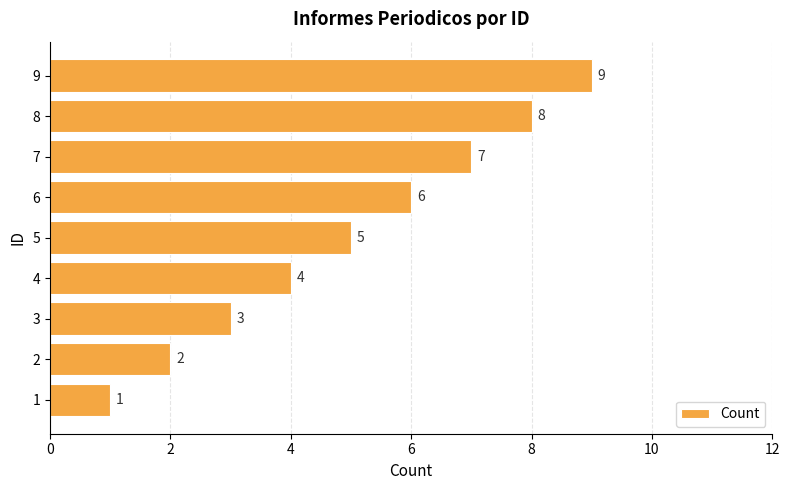

List the labels in order of value, largest first.

9, 8, 7, 6, 5, 4, 3, 2, 1